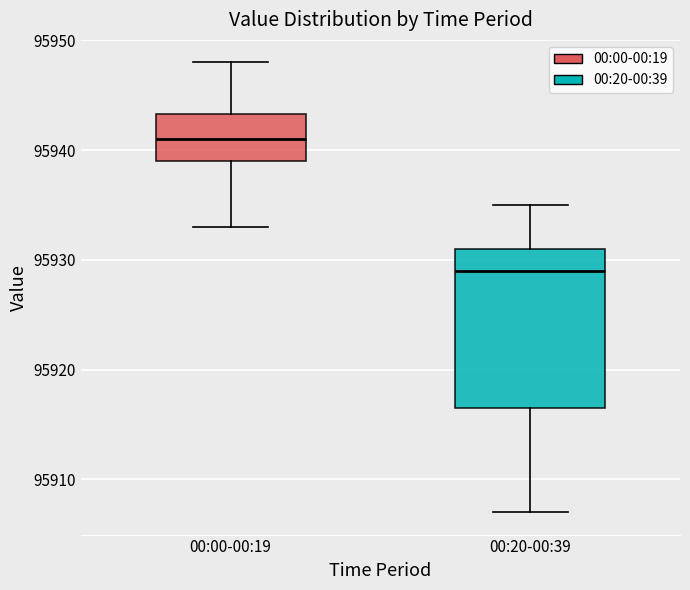

Where does the upper whisker of the box for 00:20-00:39 end on the y-axis? The values are not printed on the chart, so give them approximately, as read against the axis.

95935